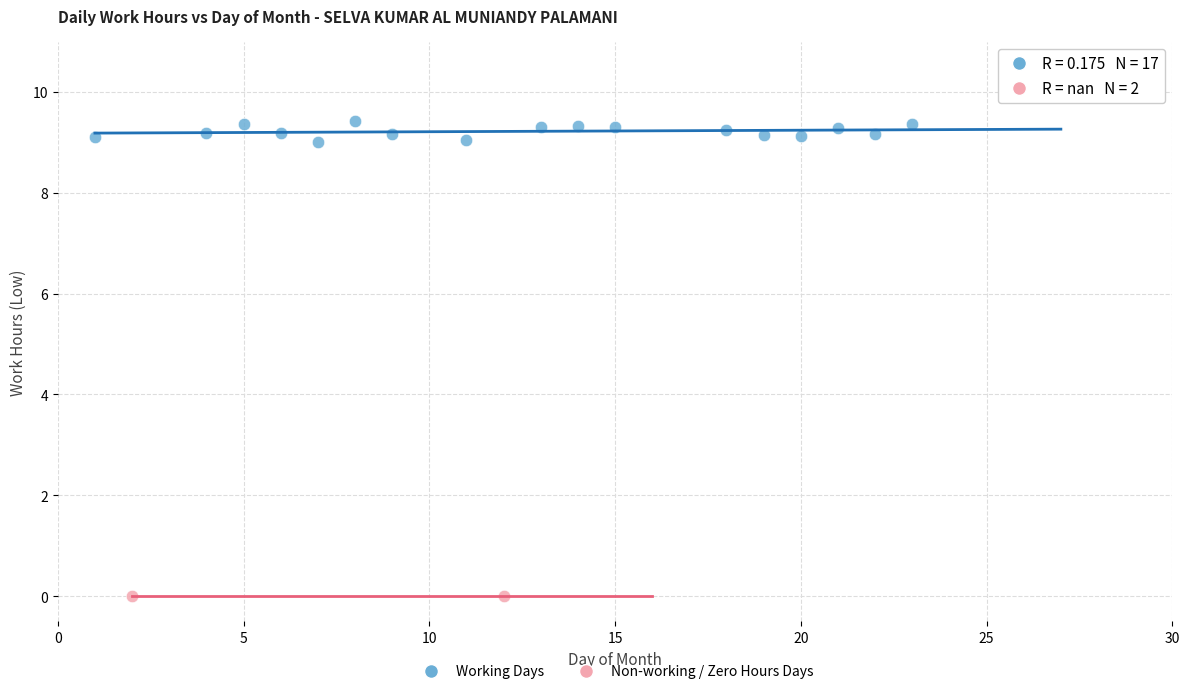

What are all the series names shown in the legend?

Working Days, Non-working / Zero Hours Days